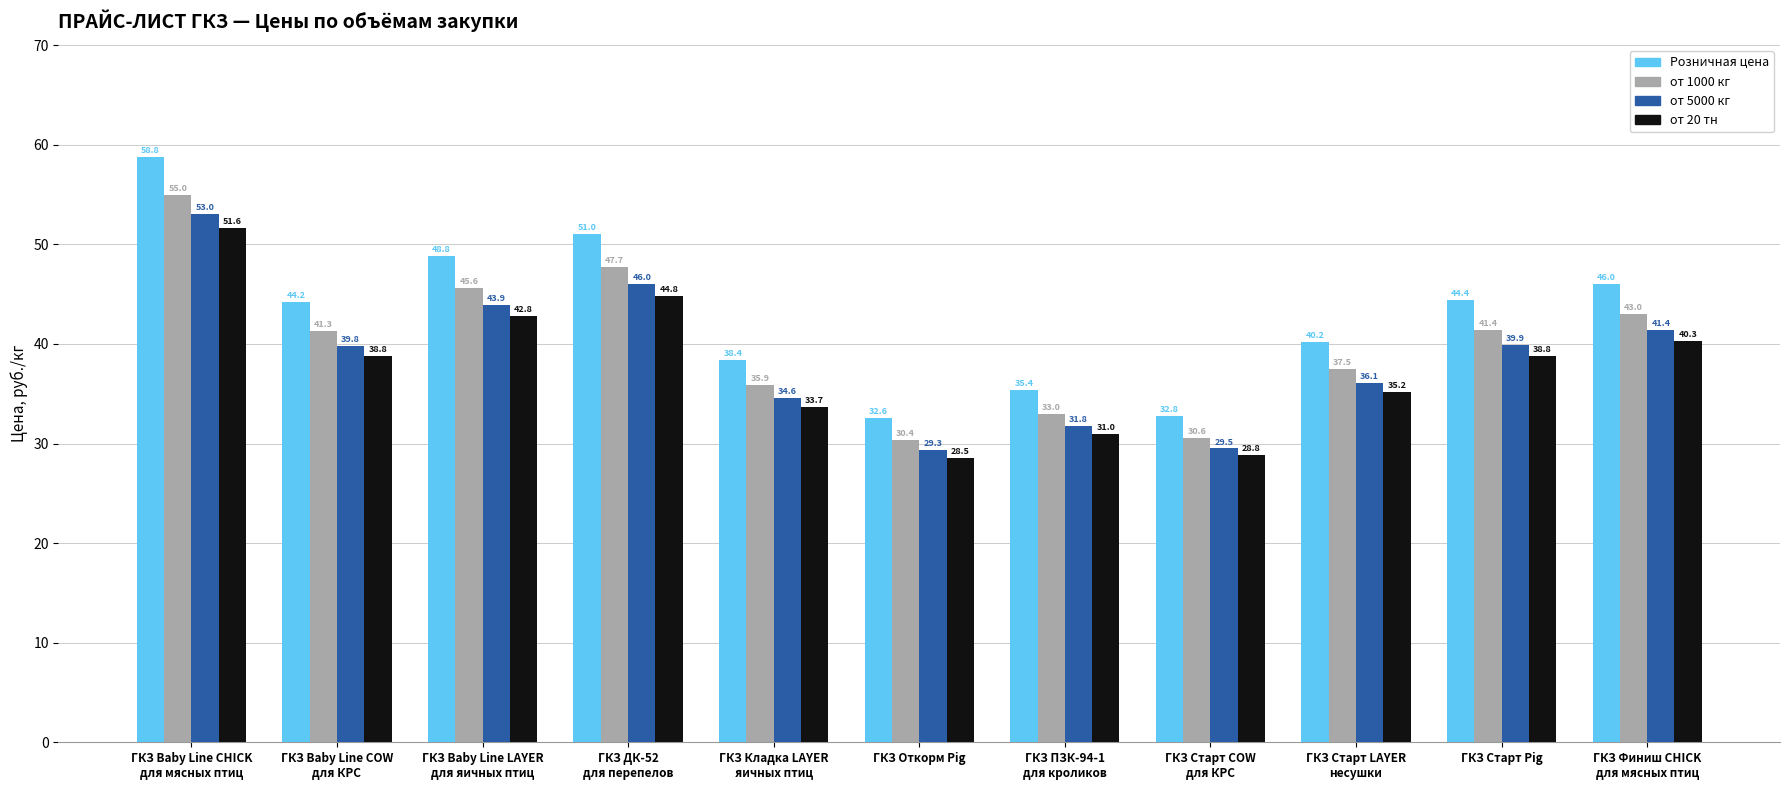

At ГКЗ Baby Line CHICK
для мясных птиц, list the series in order from largest to smallest.

Розничная цена, от 1000 кг, от 5000 кг, от 20 тн